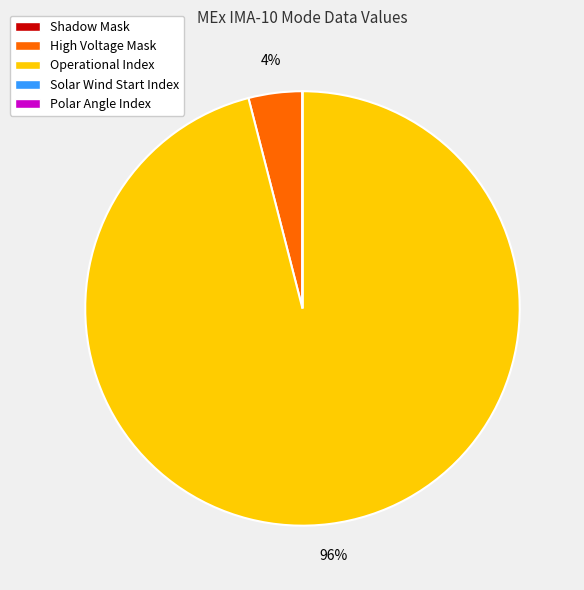

To the nearest percent, what percentage of the pie is High Voltage Mask?

4%